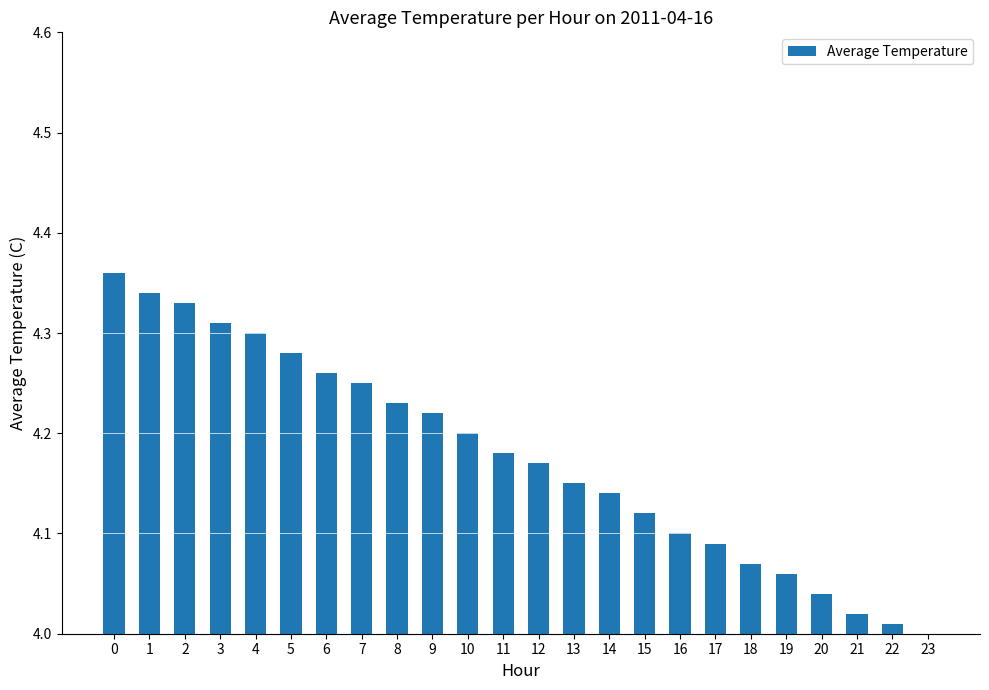

The value at 1 is 4.3. True or false?

True